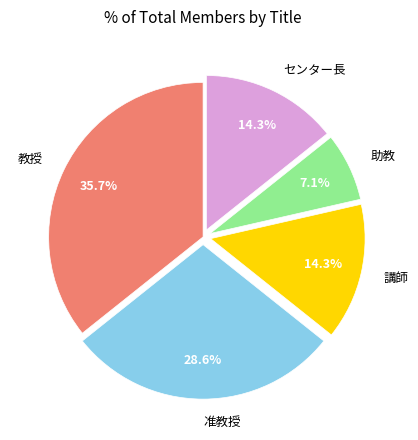

Combined, what portion of the pie is 助教 and 講師?

21.4%